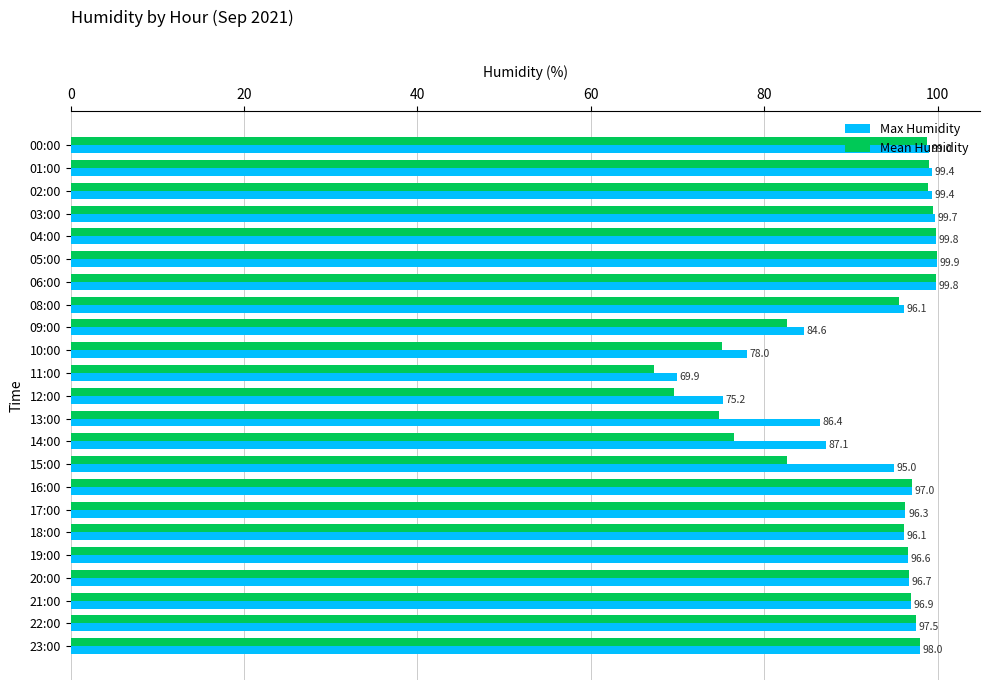

Rank the series by their average value, from highest to lowest.

Max Humidity, Mean Humidity